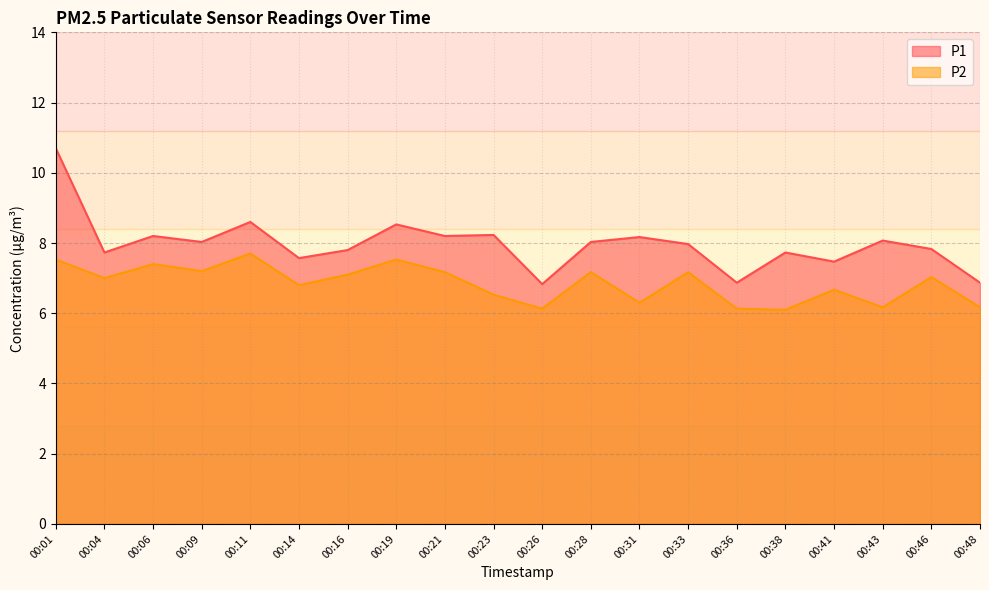

What is the difference between the second highest and second lowest values in the P2 series?

1.4